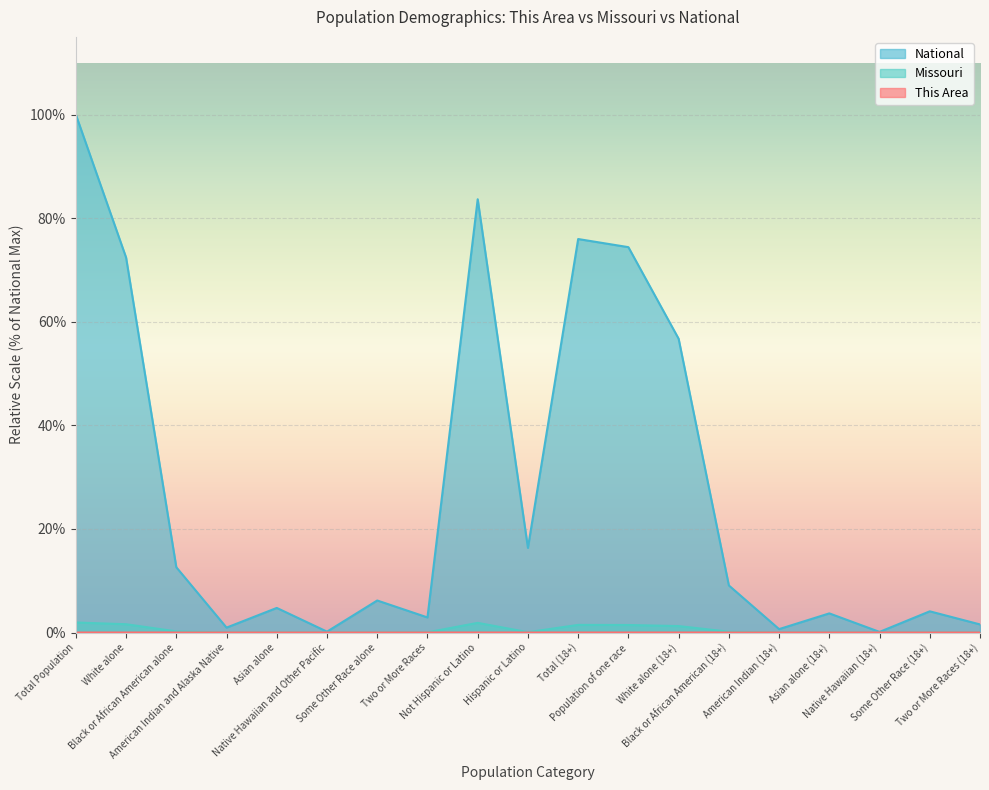

True or false: This Area has a value of -0.0 at Asian alone (18+).

False